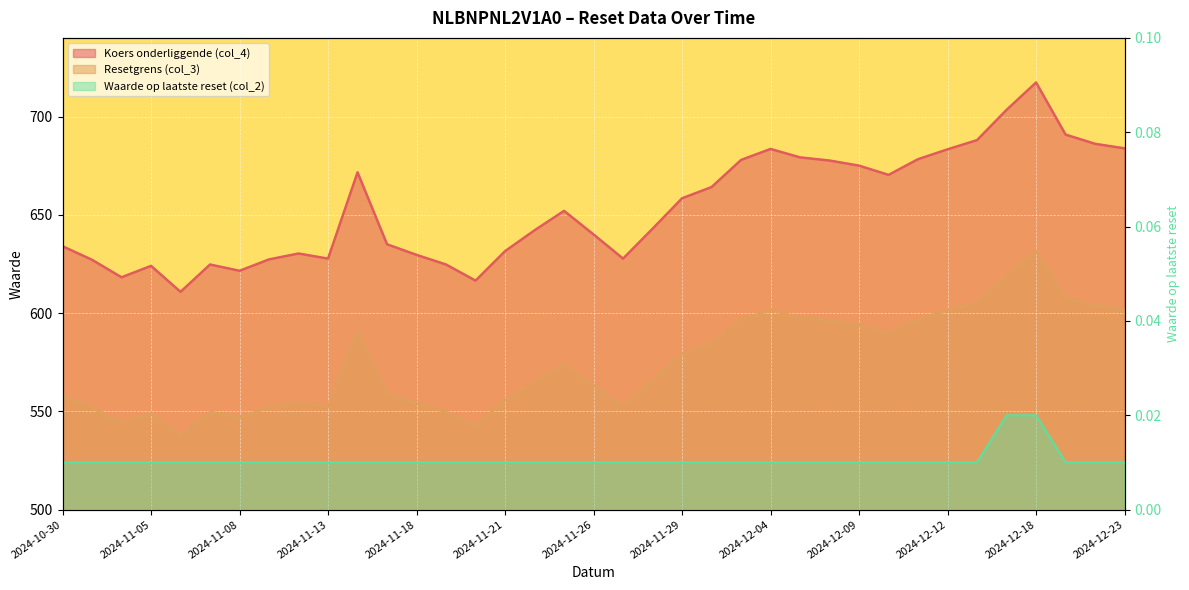

Which category has the lowest value in the Resetgrens (col_3) series?

2024-11-06